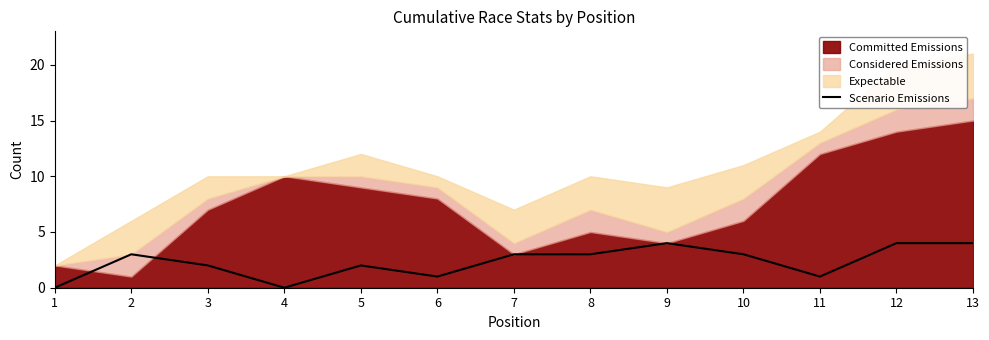

Which label corresponds to the smallest value in the chart?

1